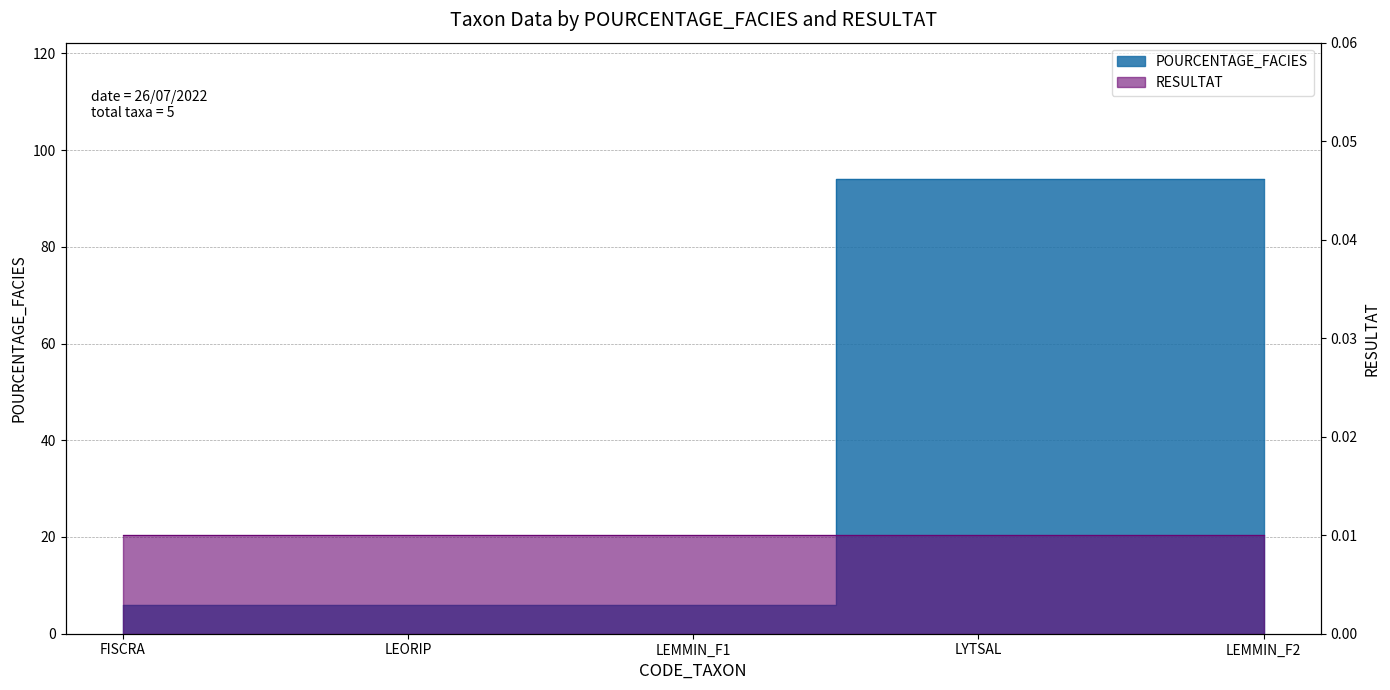

Is it true that the value at LEMMIN_F2 is 94?

True